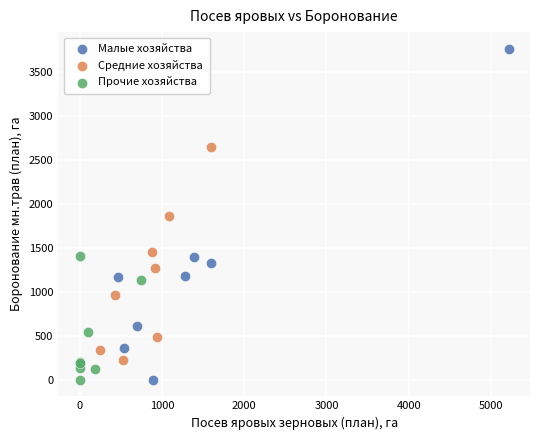

Which series has the widest spread of Y values?

Малые хозяйства